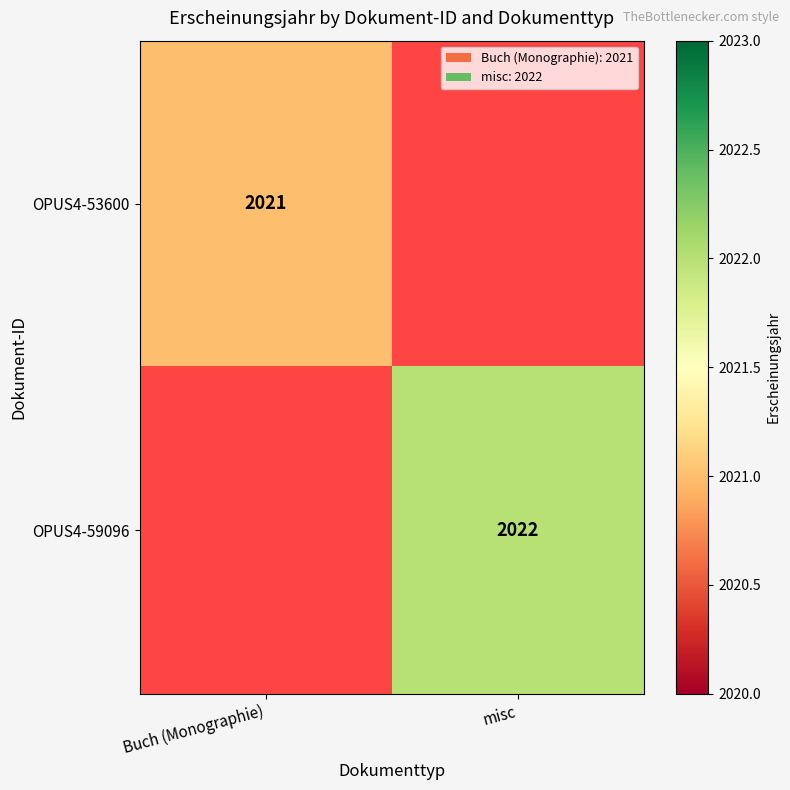

Which label corresponds to the largest value in the chart?

misc